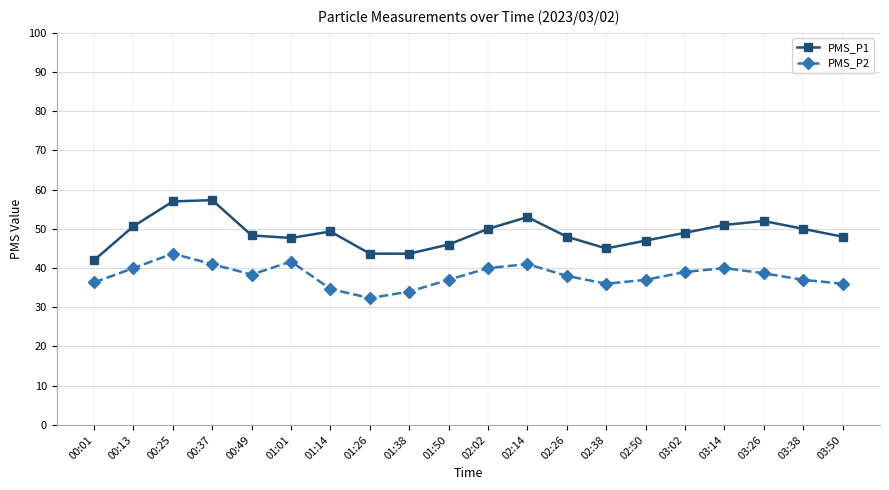

How many interior local valleys does the PMS_P2 series have?

3